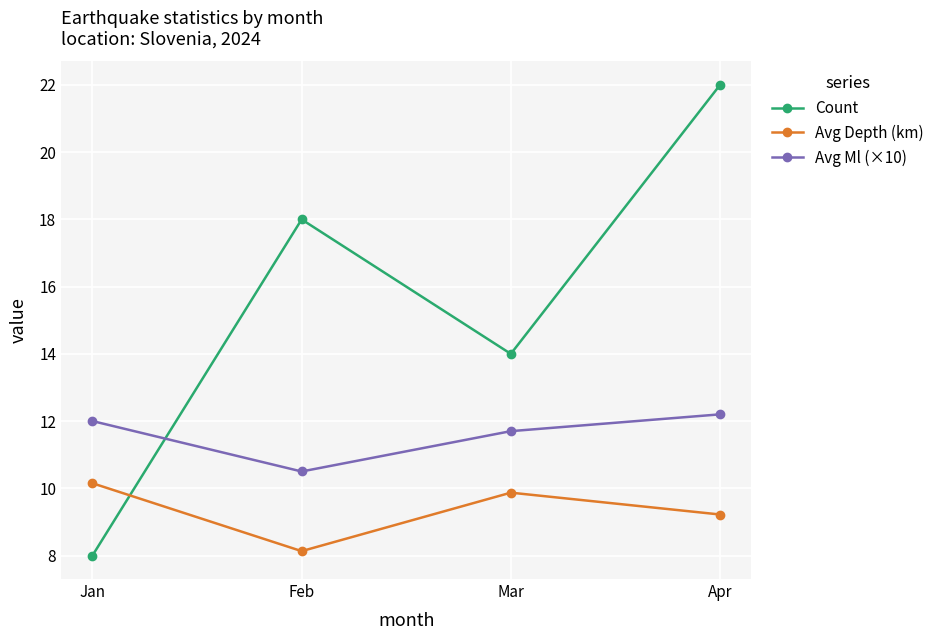

At which category does the chart reach its peak across all series?

Apr